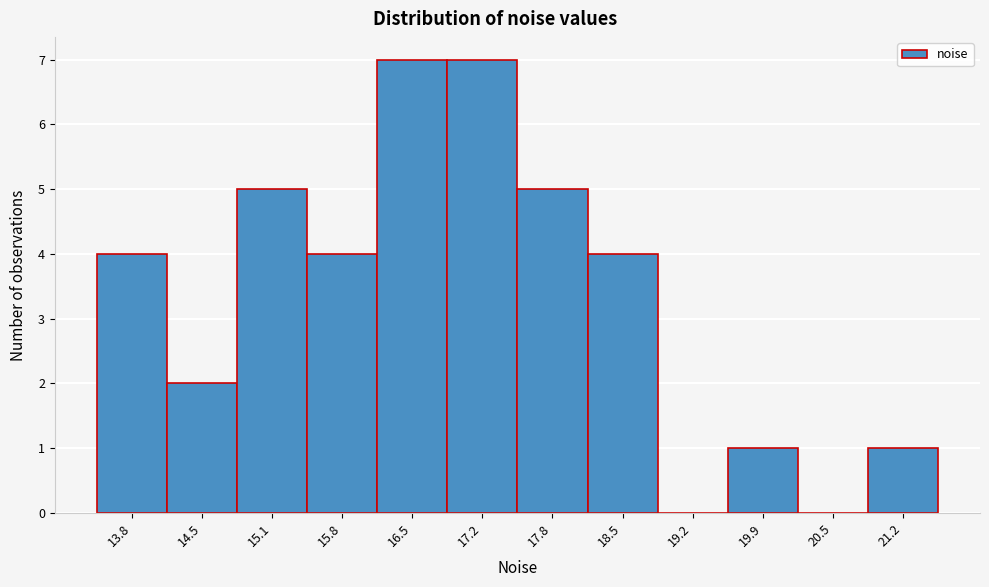

Reading left to right, list all the values displayed in this chart.

13.8=4	14.5=2	15.1=5	15.8=4	16.5=7	17.2=7	17.8=5	18.5=4	19.2=0	19.9=1	20.5=0	21.2=1